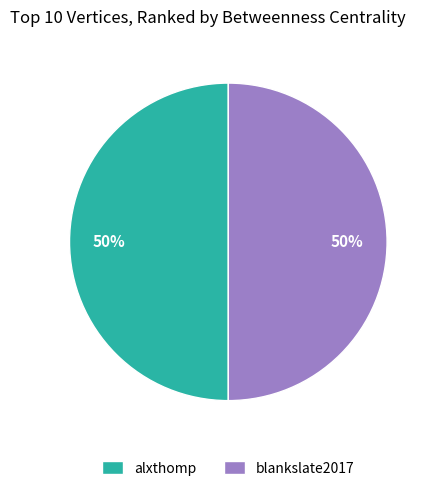

To the nearest percent, what is the combined percentage of alxthomp and blankslate2017?

100%